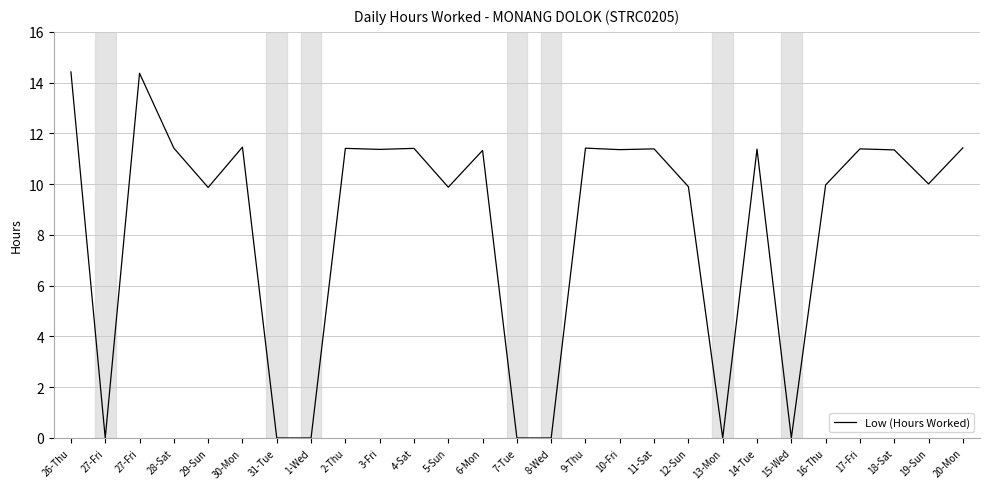

What is the label of the 23rd point from the left?

16-Thu